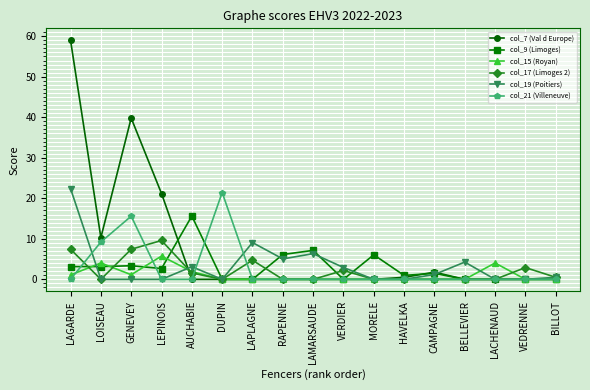

In col_19 (Poitiers), how many points are higher than both neighbors (excluding endpoints)?

4